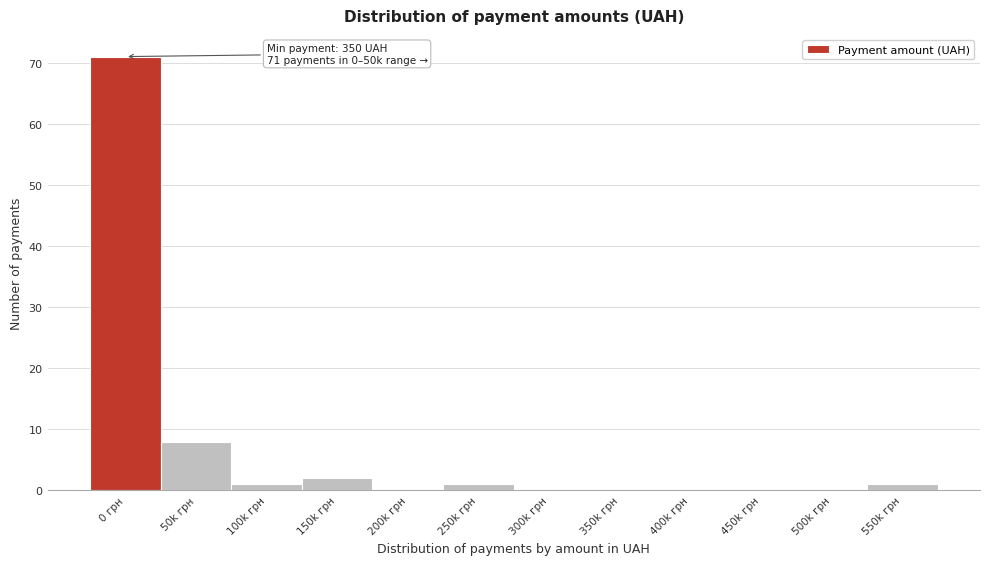

Reading left to right, extract all data points from this chart.

0 грн=71	50k грн=8	100k грн=1	150k грн=2	200k грн=0	250k грн=1	300k грн=0	350k грн=0	400k грн=0	450k грн=0	500k грн=0	550k грн=1